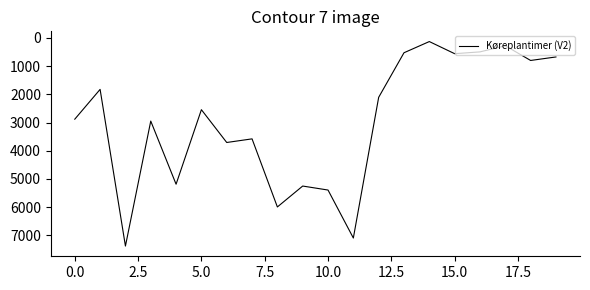

What is the greatest value displayed?

7380.1